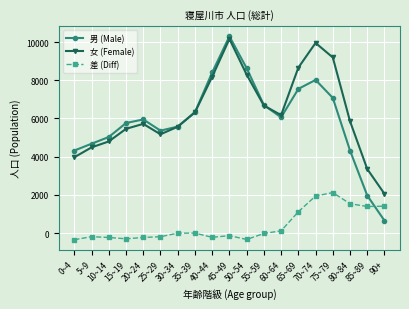

What are all the series names shown in the legend?

男 (Male), 女 (Female), 差 (Diff)